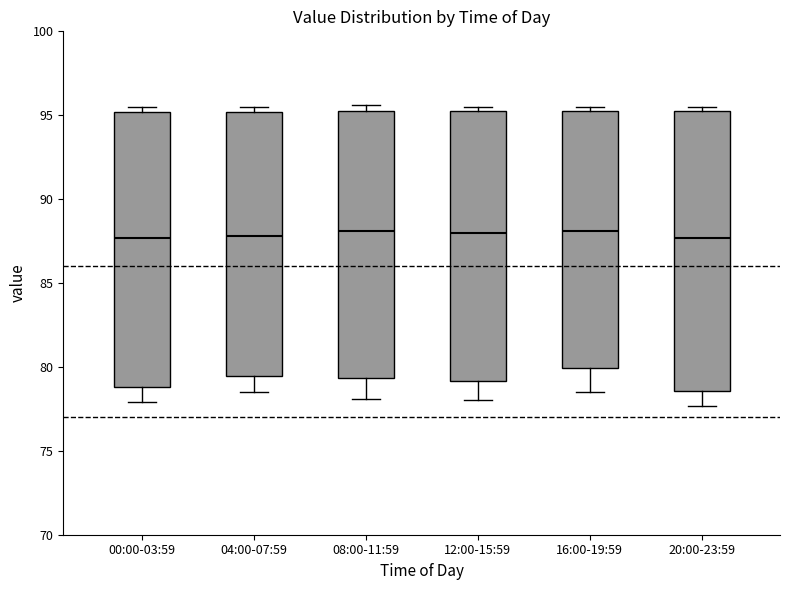

Where does the median line of the box for 04:00-07:59 sit on the y-axis? The values are not printed on the chart, so give them approximately, as read against the axis.

88.0